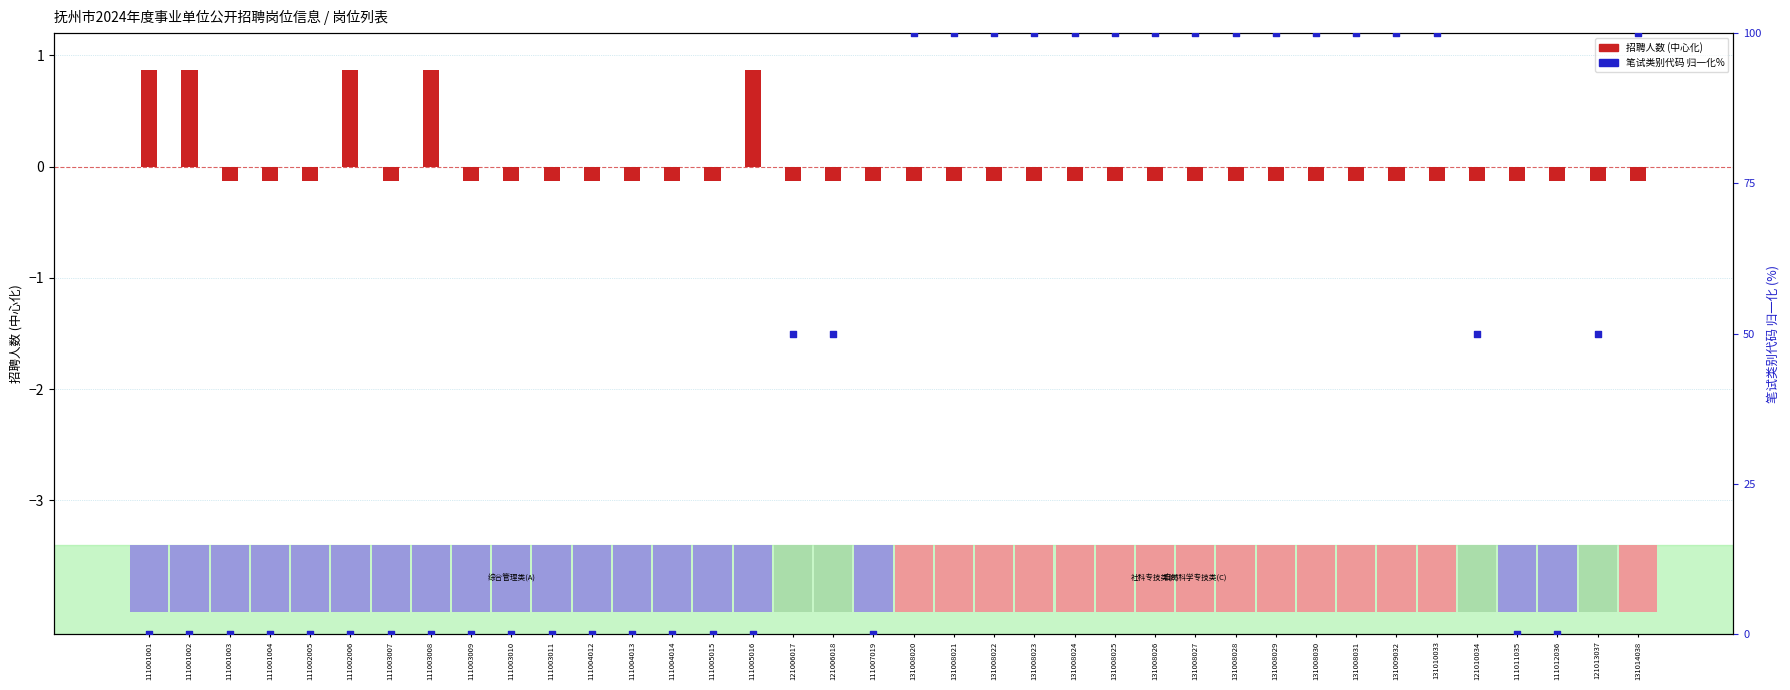

Which series has the largest total across all categories?

笔试类别代码(归一化%)